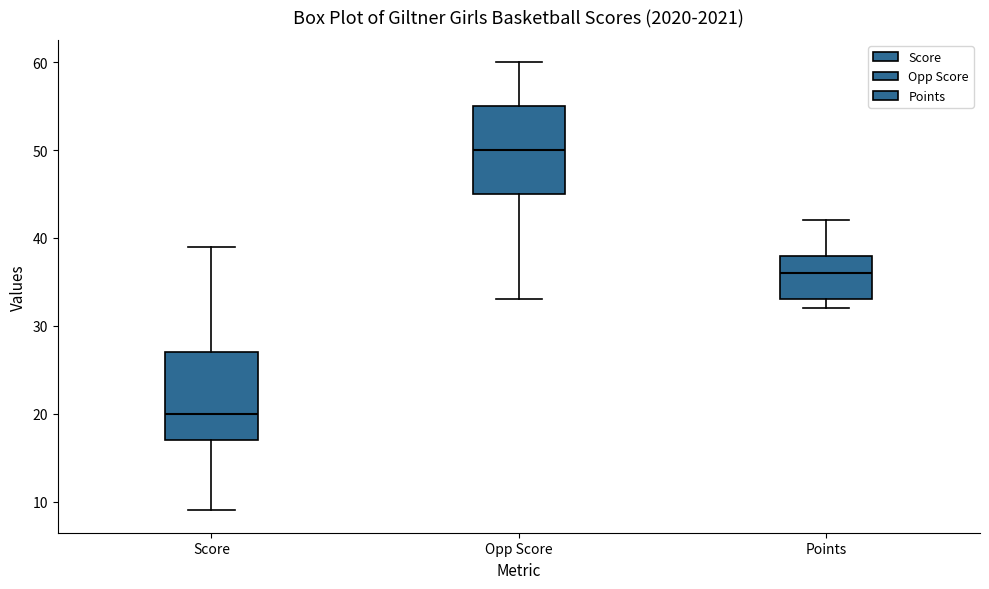

Reading left to right, transcribe this box plot: for each box, give where its median line is, the range the box spans, and where its two whiskers end, as read against the y-axis. The values are not printed on the chart, so give them approximately, as read against the axis.

Score: median 20, box 17 to 27, whiskers 9 to 39
Opp Score: median 50, box 45 to 55, whiskers 33 to 60
Points: median 36, box 33 to 38, whiskers 32 to 42